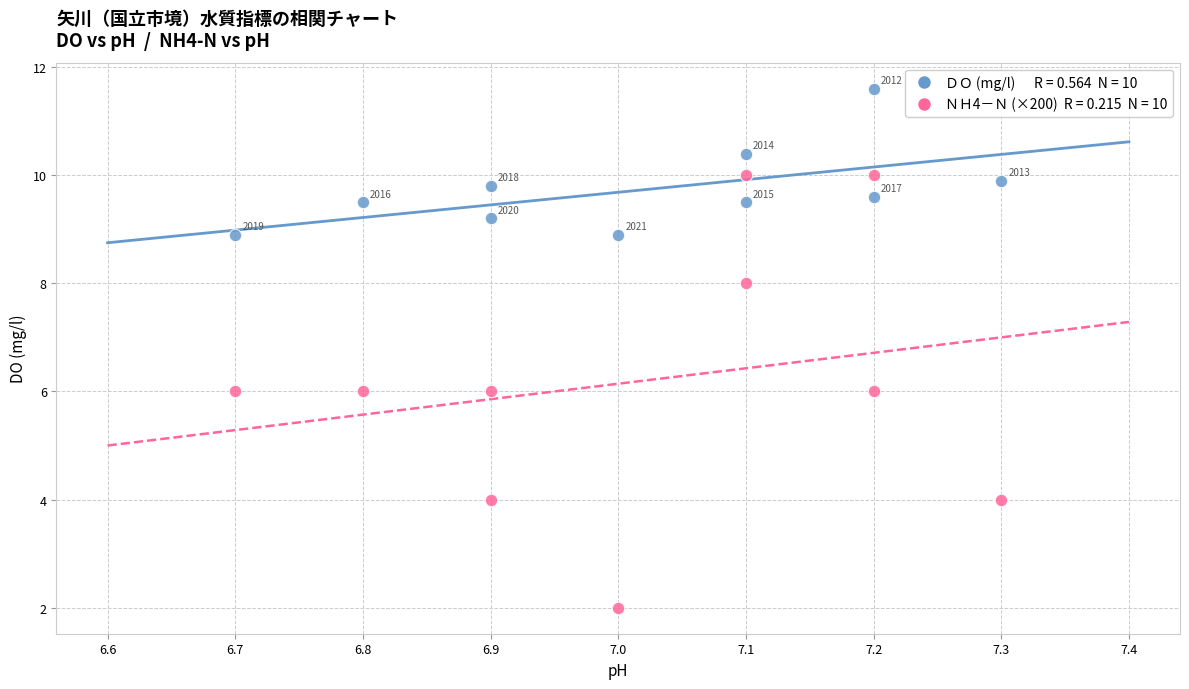

Across all series, what Y value is closest to 6?

6.0